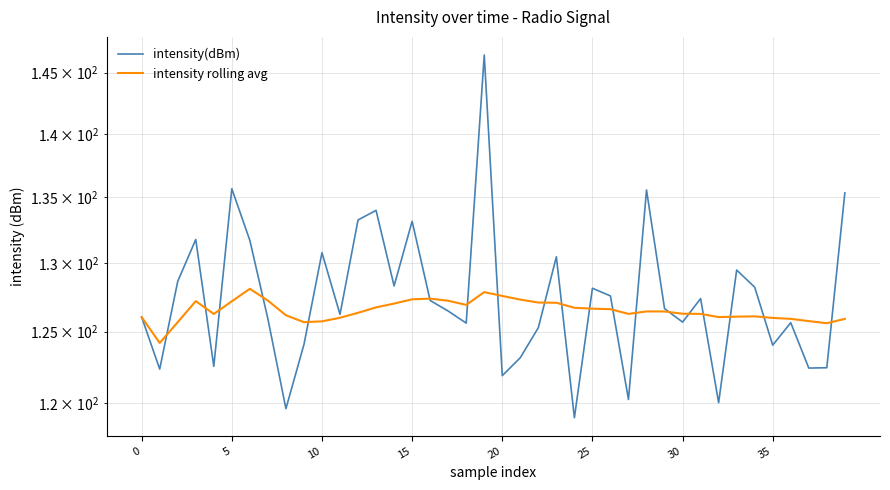

What is the average value of the intensity rolling avg series?

126.5